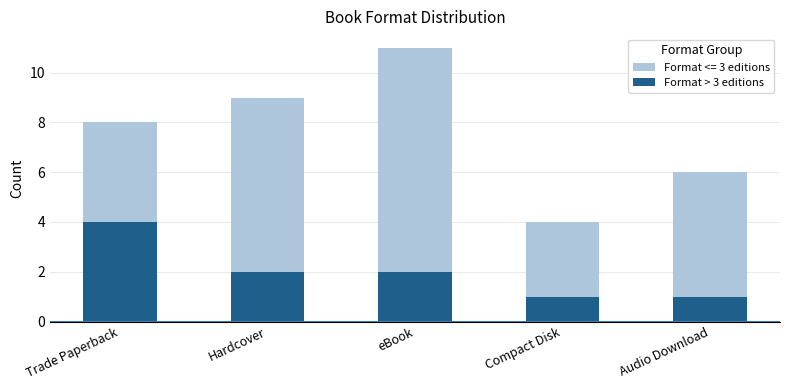

How many bars are there in total?

5